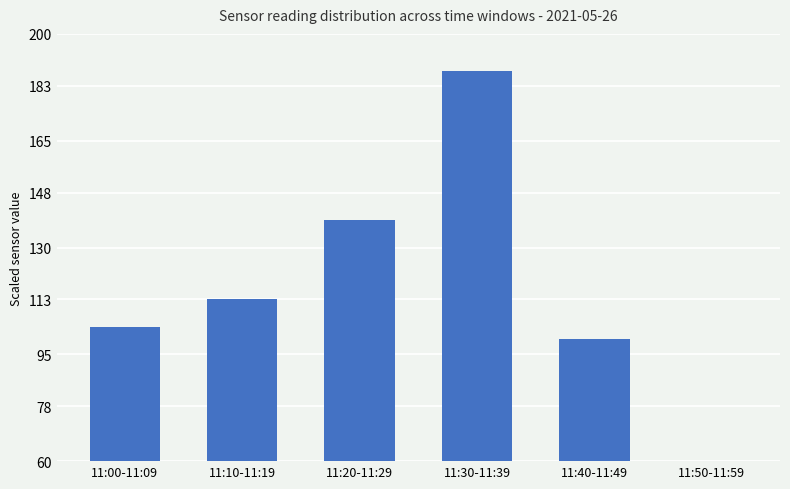

What is the label of the 3rd bar from the right?

11:30-11:39